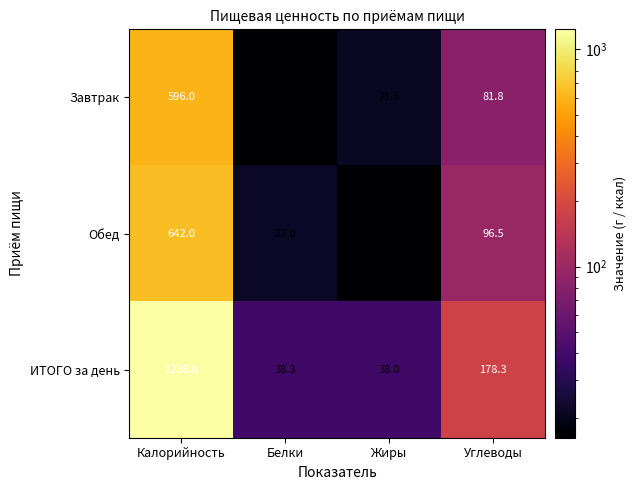

Reading left to right, extract all data points from this chart.

Завтрак: Калорийность=596.0	Белки=16.3	Жиры=21.6	Углеводы=81.8
Обед: Калорийность=642.0	Белки=22.0	Жиры=16.4	Углеводы=96.5
ИТОГО за день: Калорийность=1238.0	Белки=38.3	Жиры=38.0	Углеводы=178.3